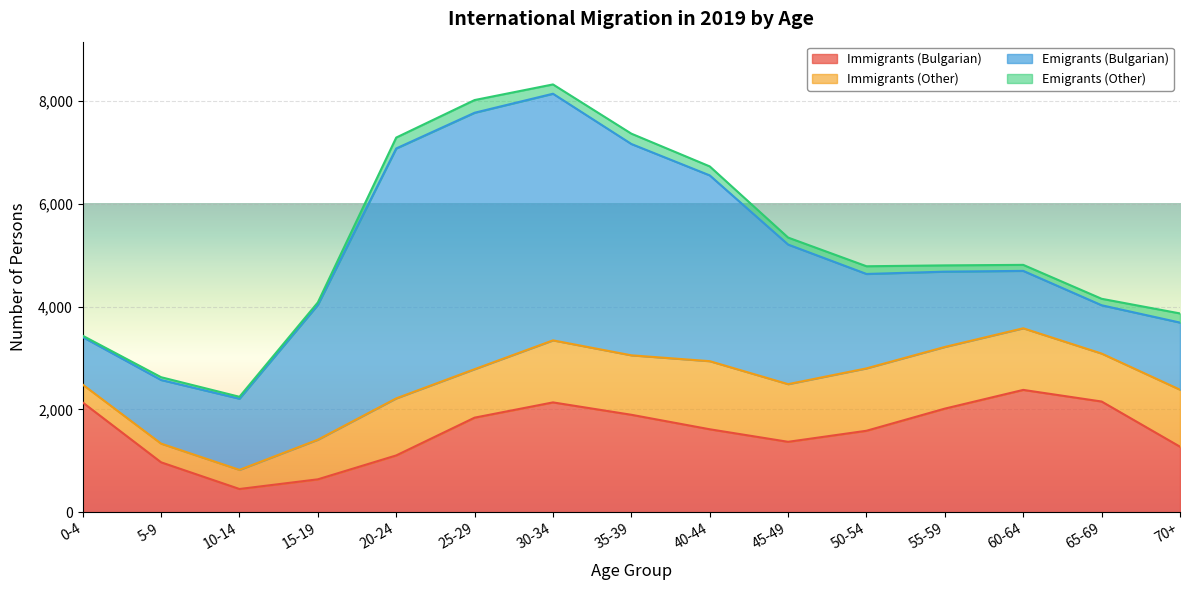

True or false: Immigrants (Bulgarian) and Emigrants (Bulgarian) intersect in this chart.

True